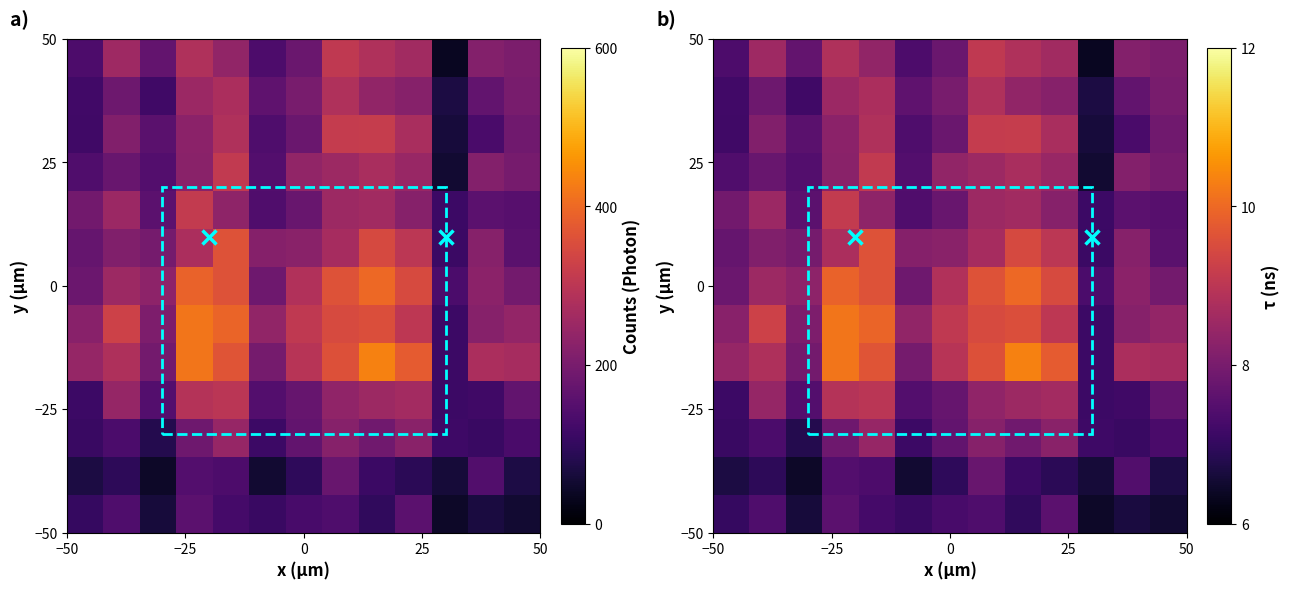

What is the difference between the second highest and second lowest values in the 0 series?

2.1